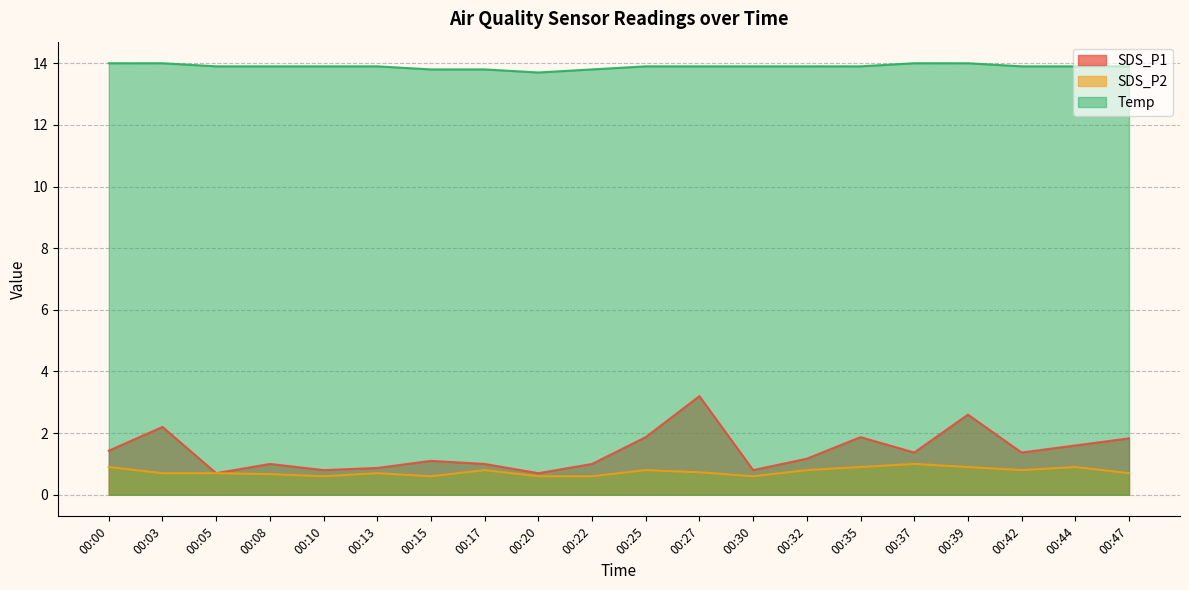

True or false: Temp has more than 1 points higher than both neighbors.

False